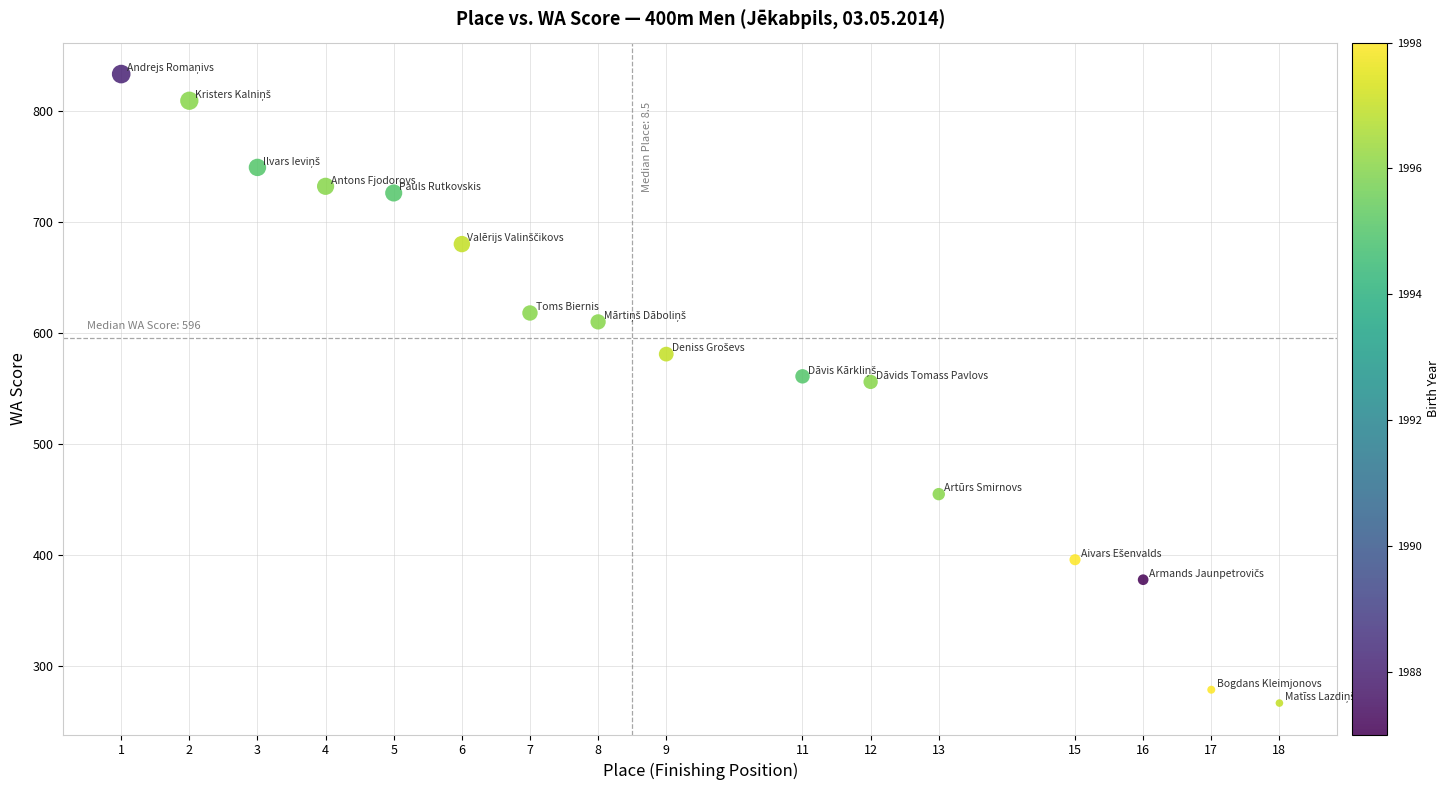

What is the range of X values (max minus min)?

17